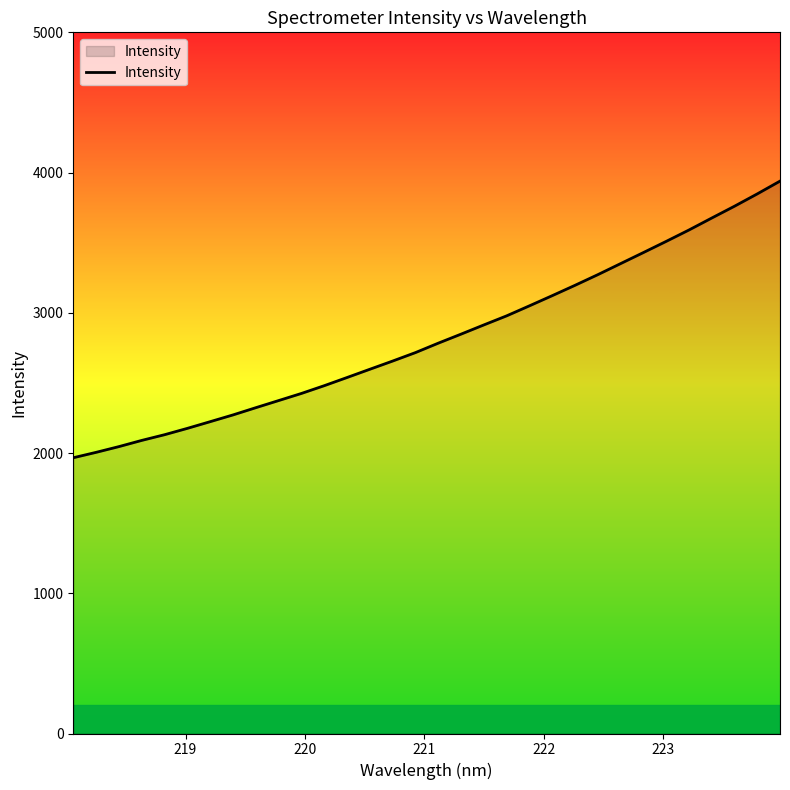

What is the greatest value displayed?

3939.0